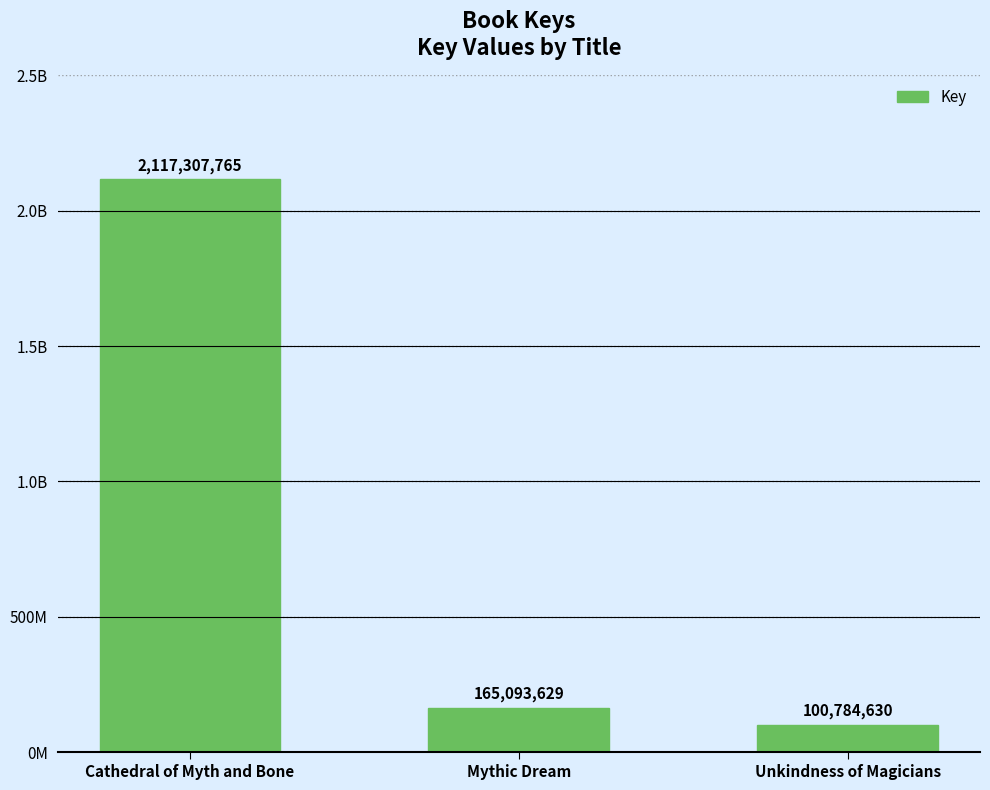

Are the bars horizontal?

No